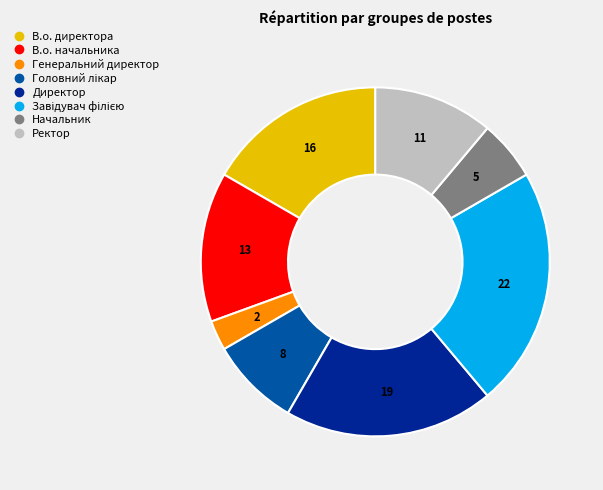

Do В.о. начальника and Генеральний директор together represent more than half of the pie?

No